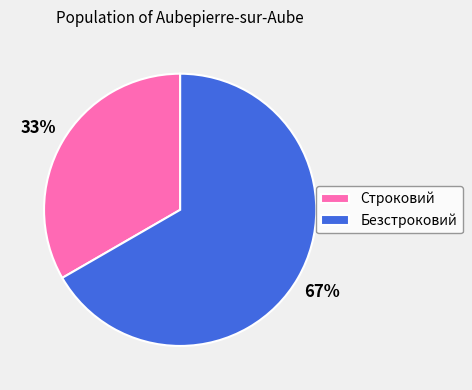

Which slice is the smallest?

Строковий